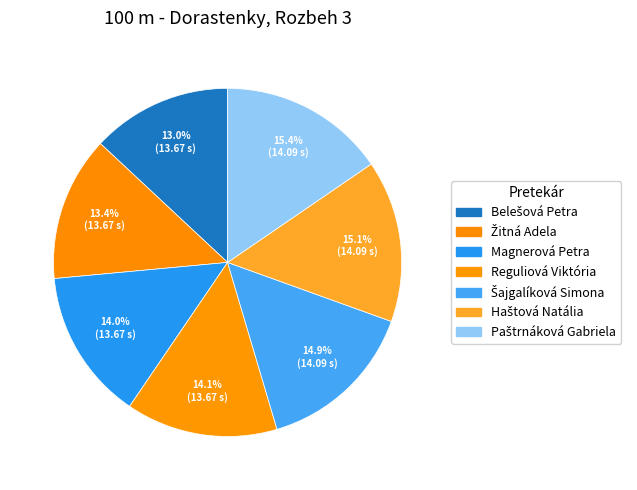

What is the change in value from Magnerová Petra to Šajgalíková Simona?

+1.0